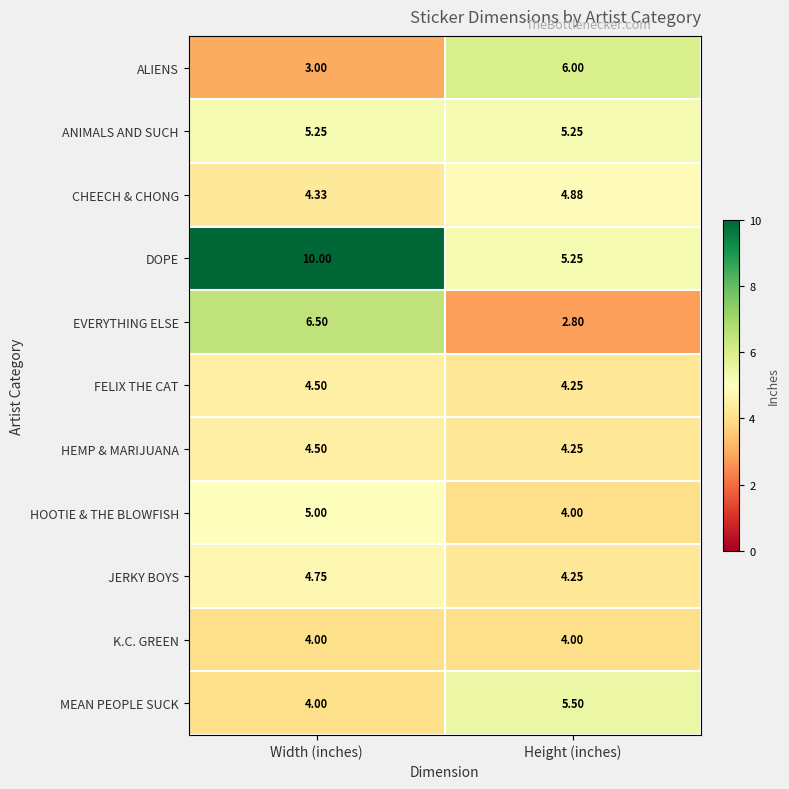

Which category has the highest value across all series?

Width (inches)